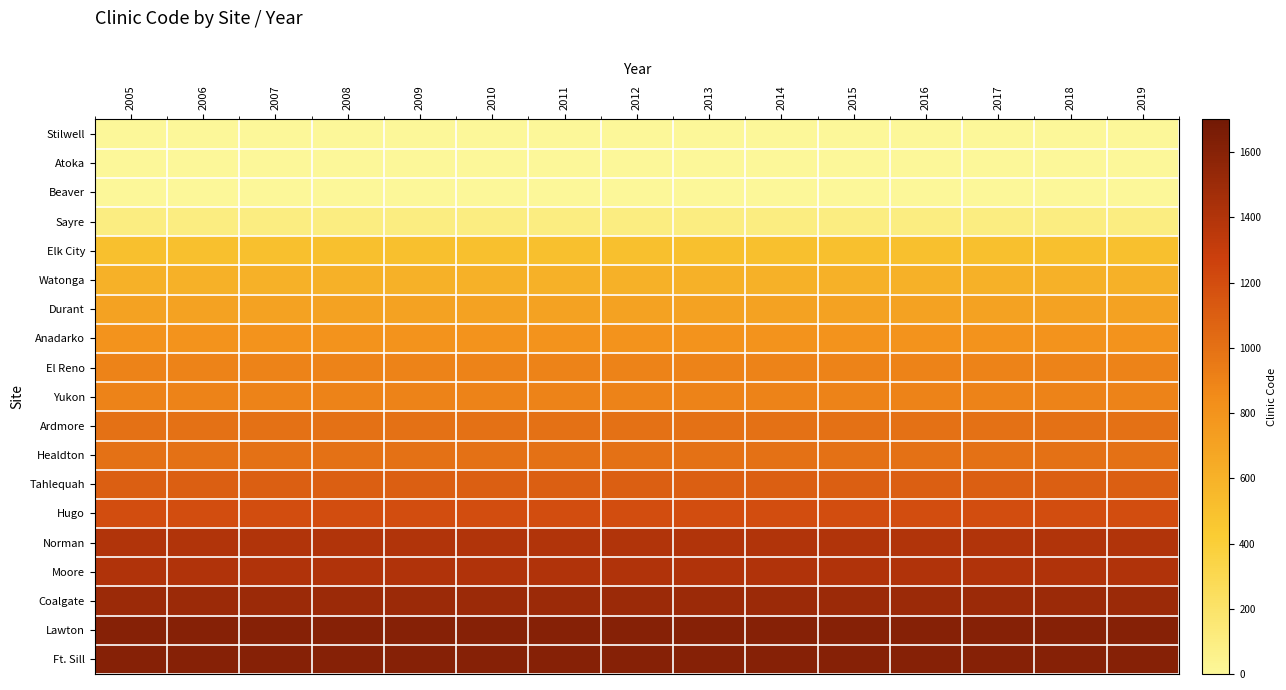

What is the highest value of the Durant series?

701.0